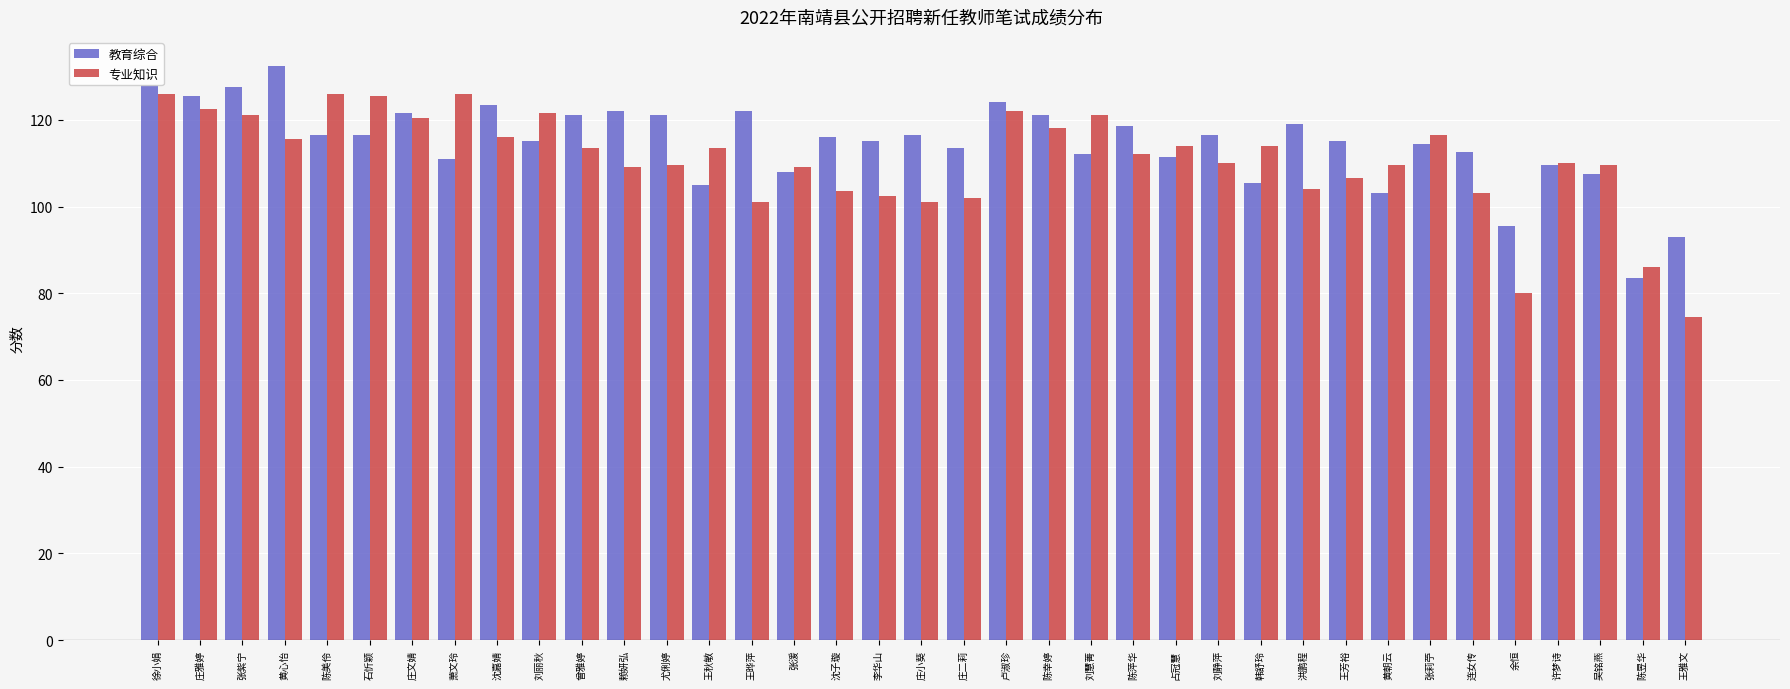

At which category is the sum across all series the highest?

徐小娟